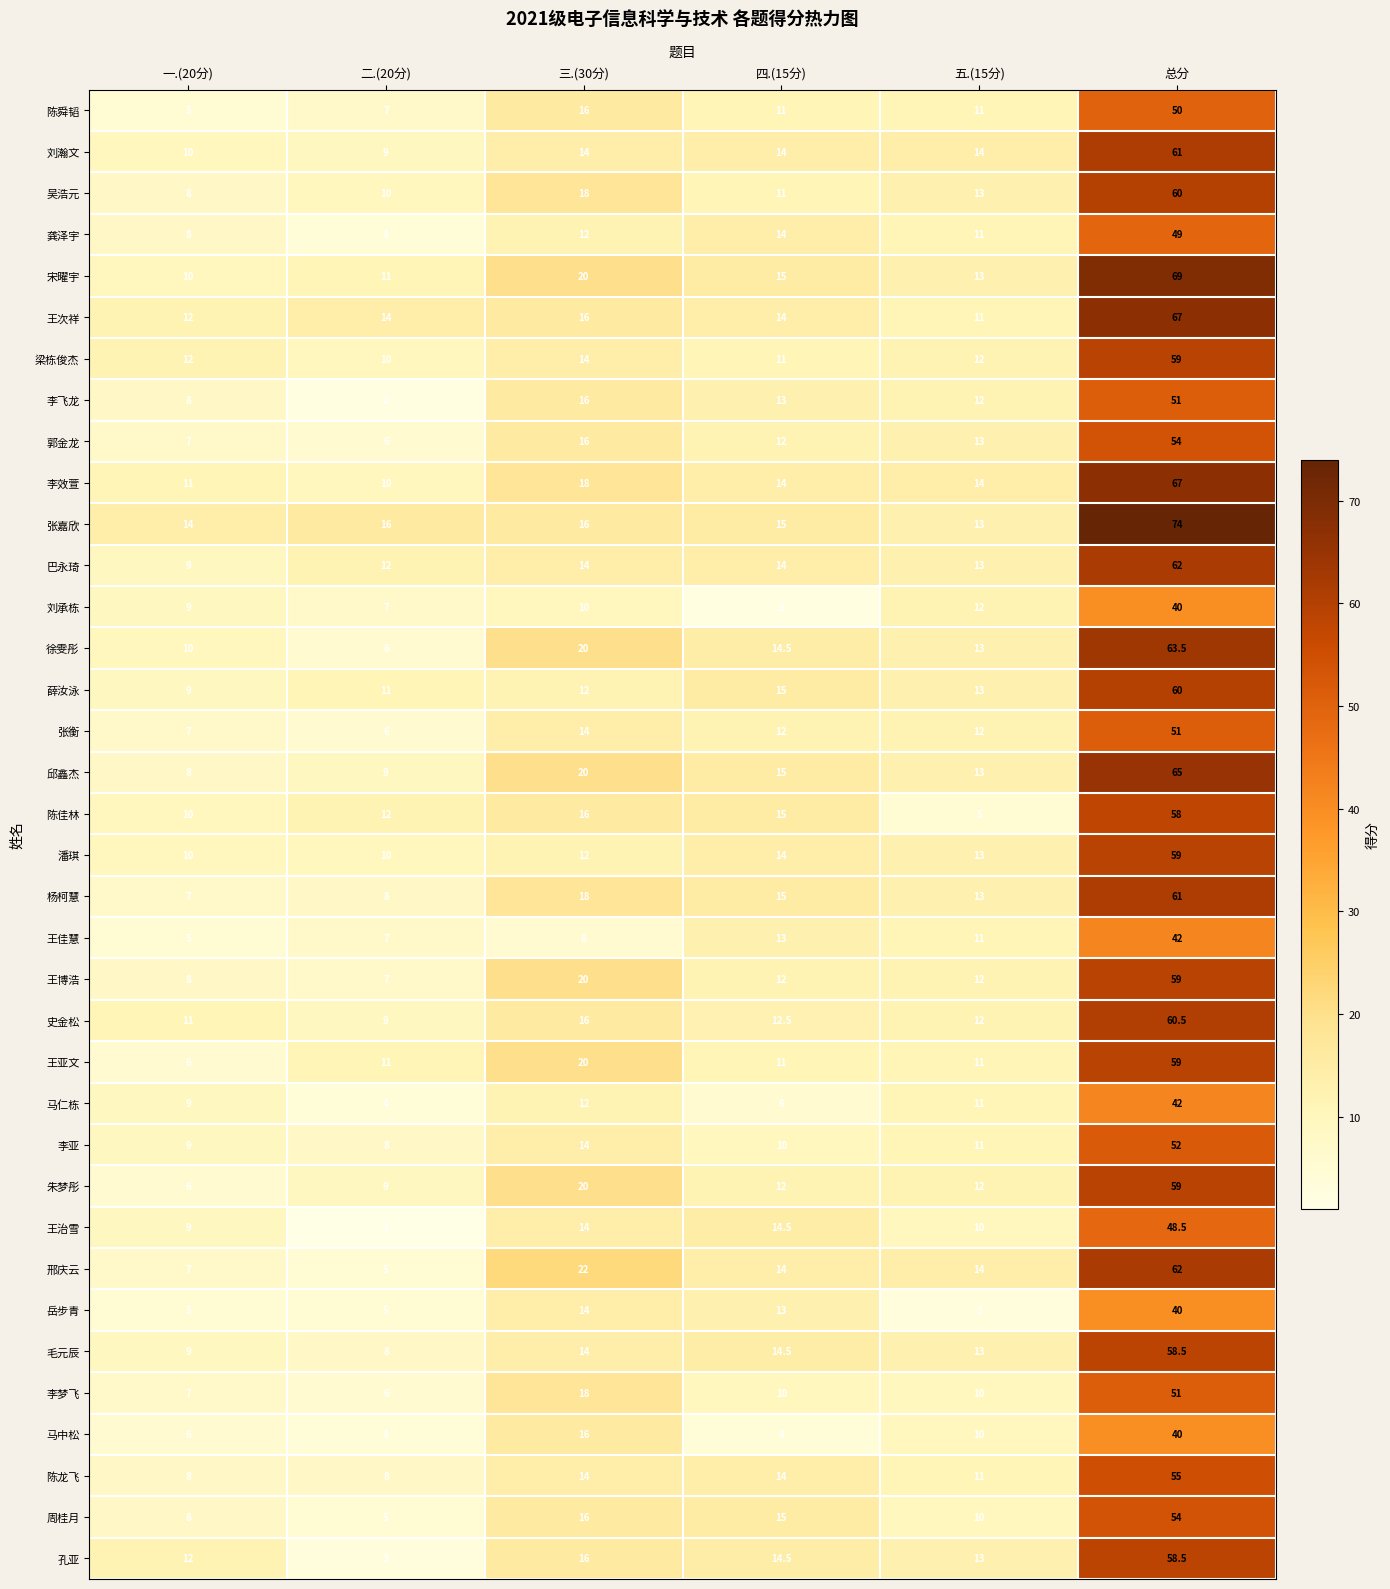

The value of 王佳慧 at 四.(15分) is 13.0. True or false?

True